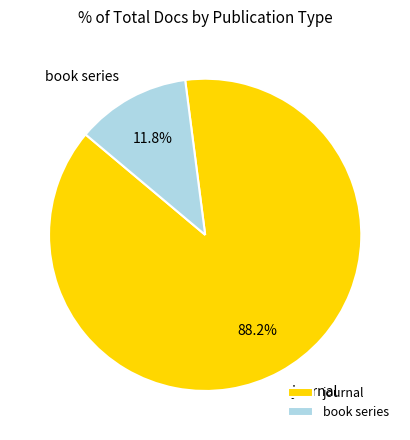

To the nearest percent, what portion does book series represent?

12%